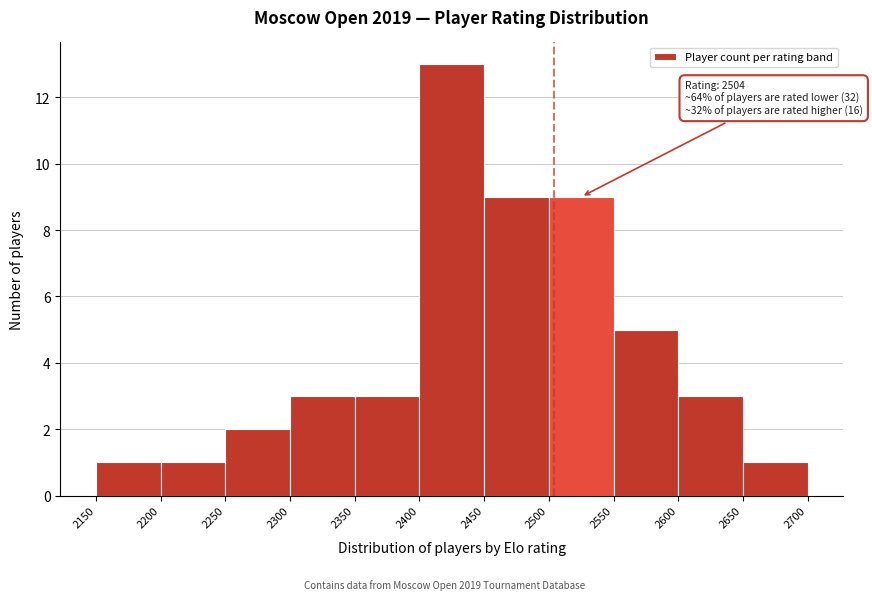

Which range on the x-axis has the tallest bar?

2400 to 2450